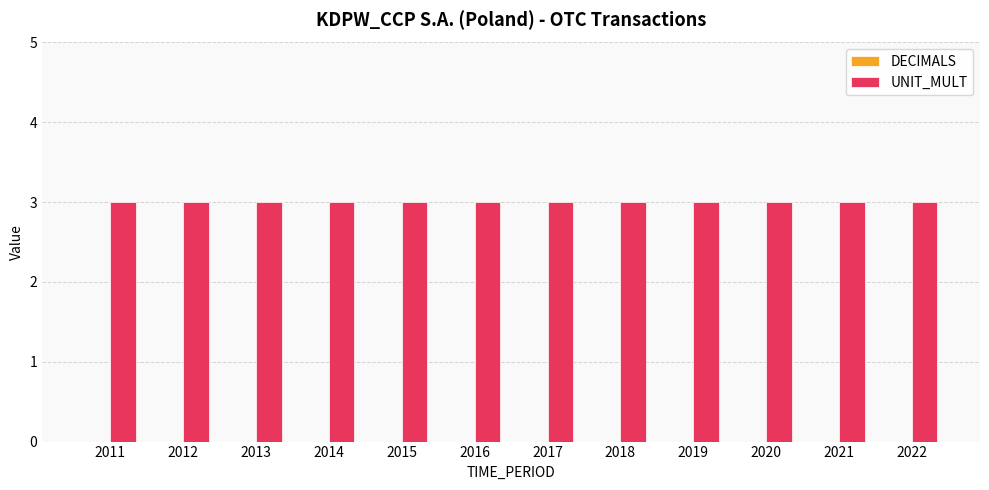

How many groups of bars are there?

12